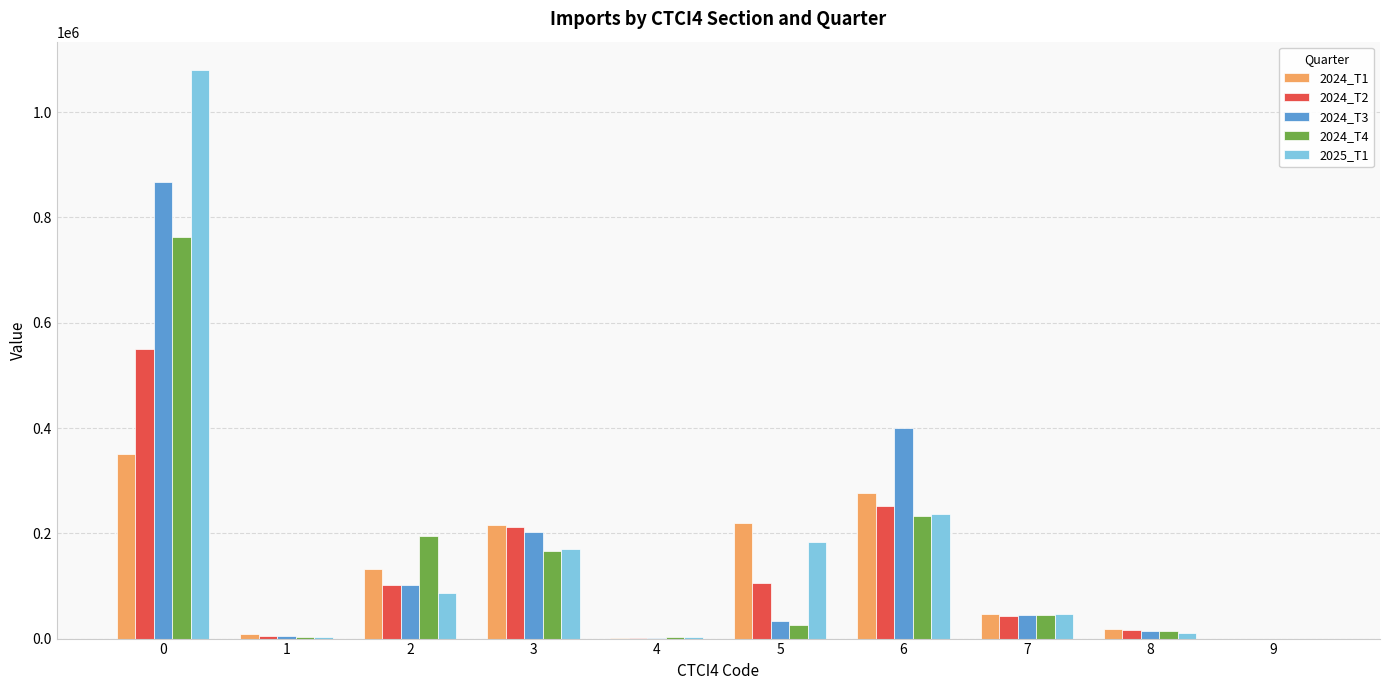

What is the total value across all series at 5?

567128.2